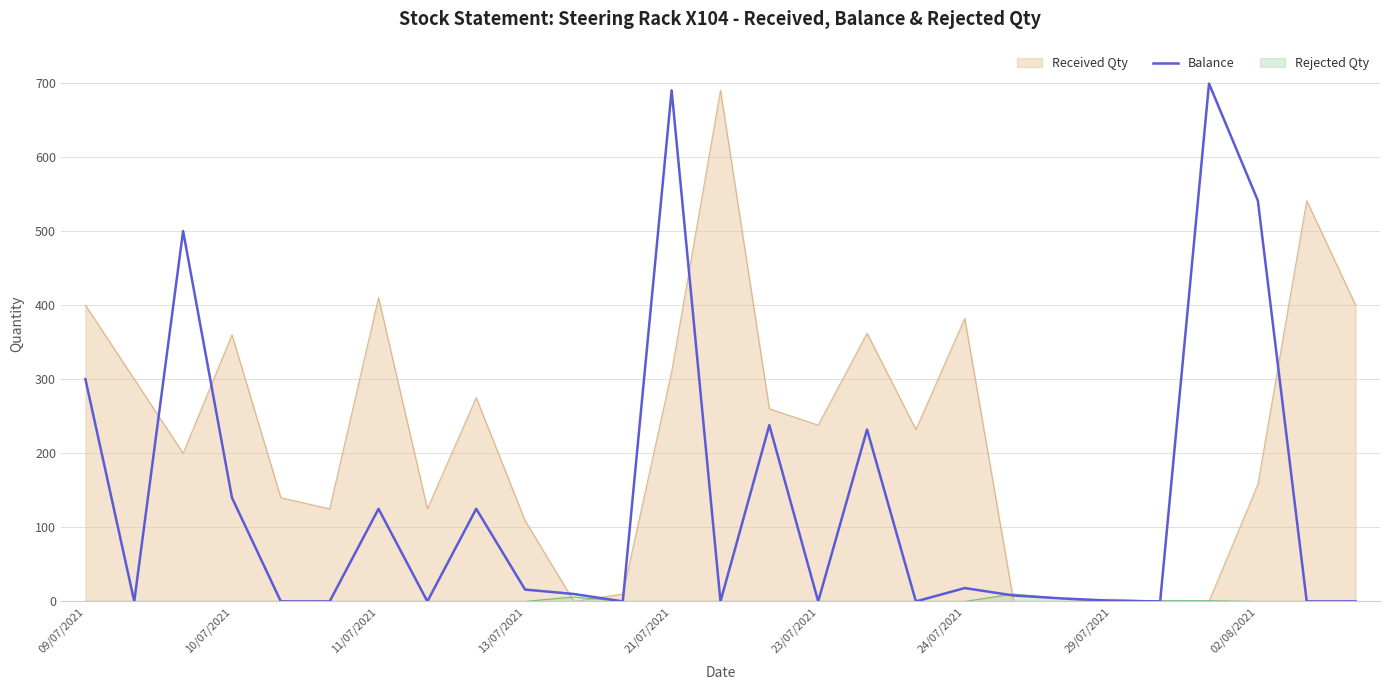

Reading left to right, what are all the values shown in this chart?

300	0	500	140	0	0	125	0	125	16	10	0	690	0	238	0	232	0	18	8	4	1	0	699	541	0	0